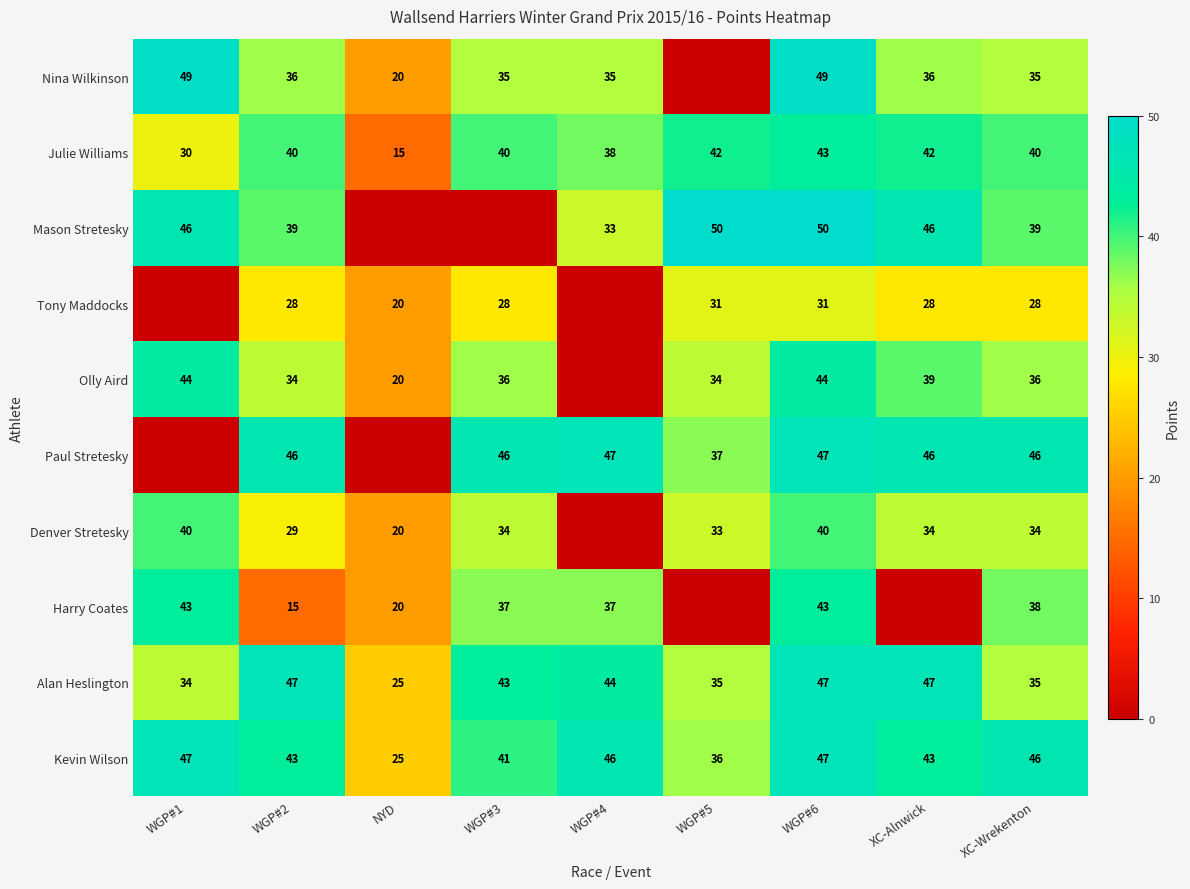

What is the approximate value of Kevin Wilson at XC-Alnwick, to the nearest 5?

45